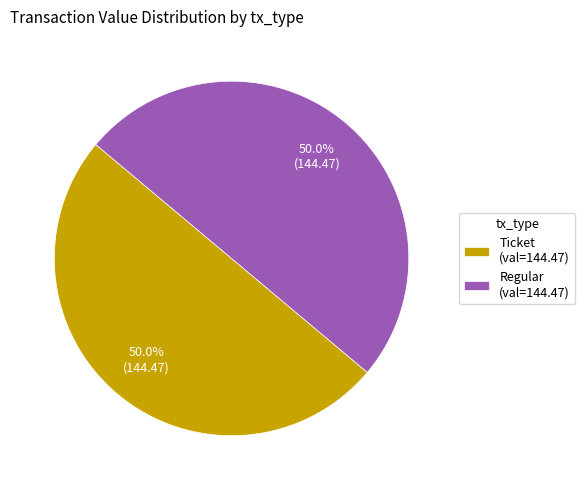

Combined, what portion of the pie is Regular (val=144.47) and Ticket (val=144.47)?

100.0%